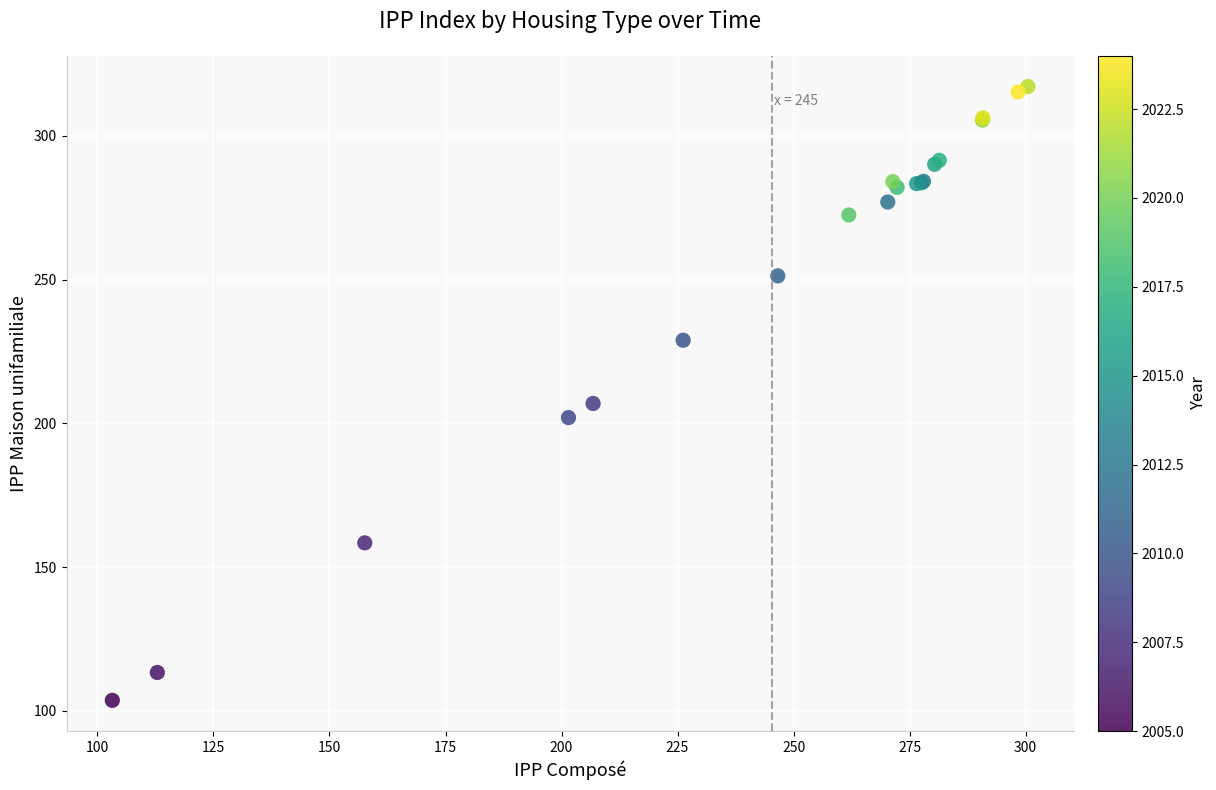

What Y value in the scatter plot is closest to 210?

206.9